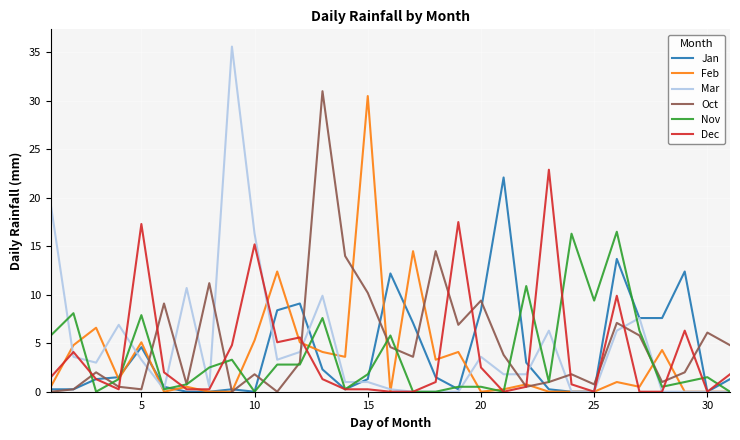

Which series has the widest spread of values?

Mar